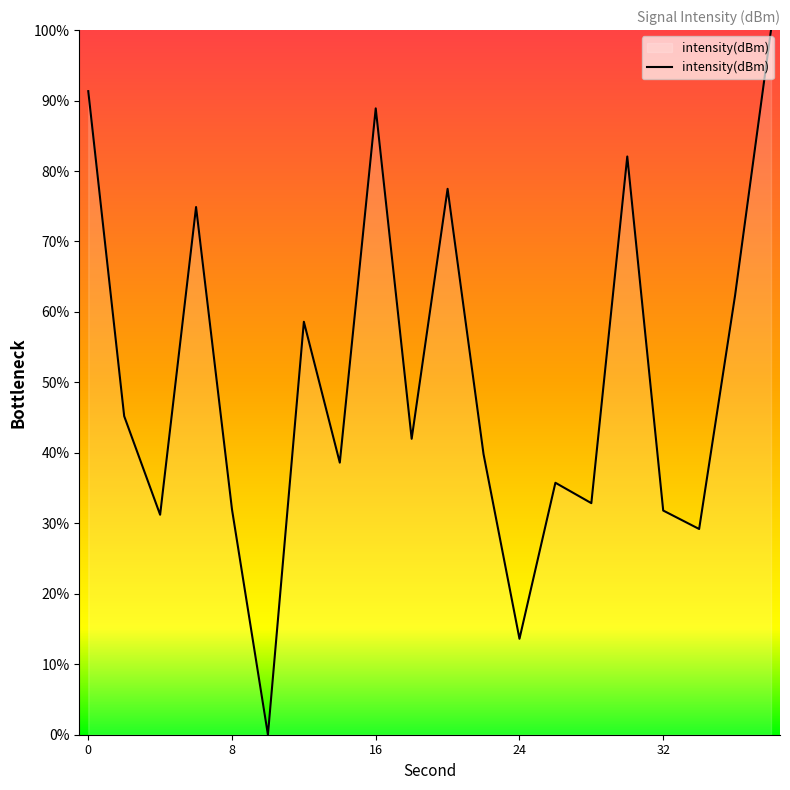

What is the difference between the maximum and minimum values?

100.0